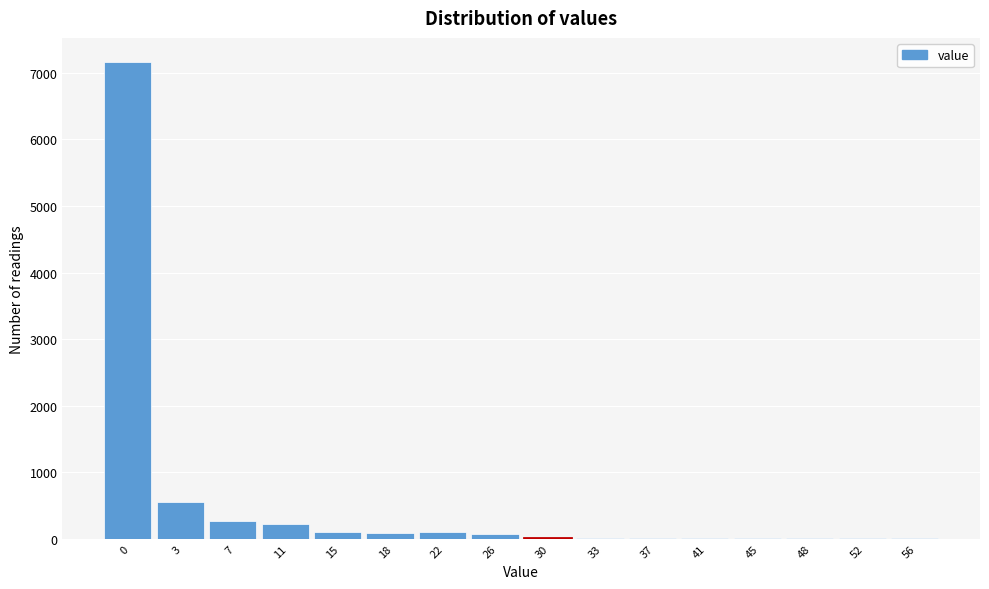

What is the maximum value shown in the chart?

7168